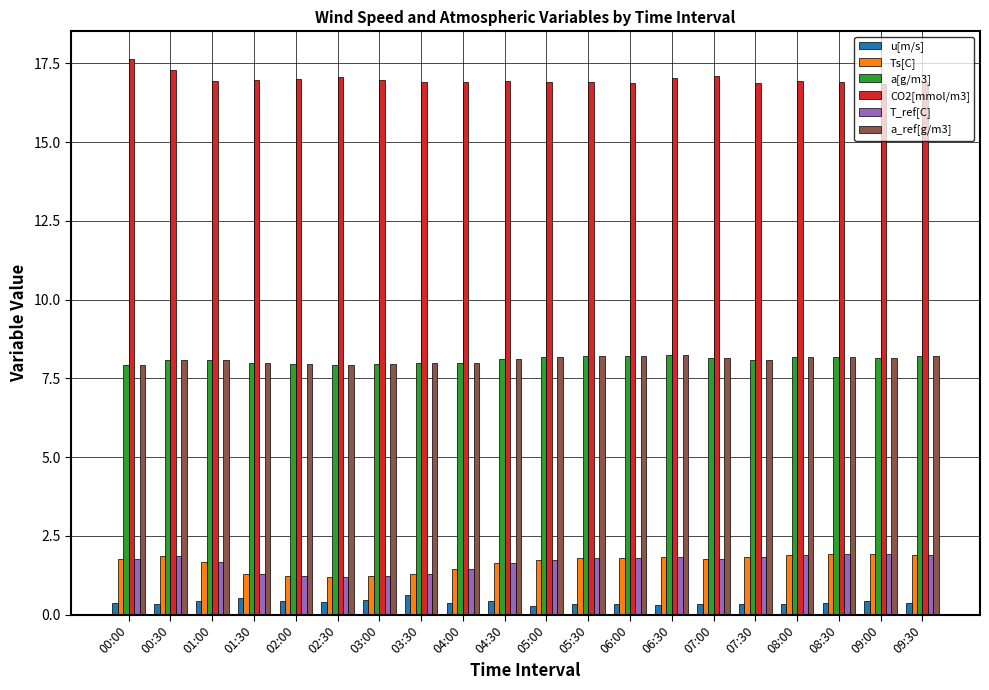

The a[g/m3] series shows 13.3 at 05:30. True or false?

False